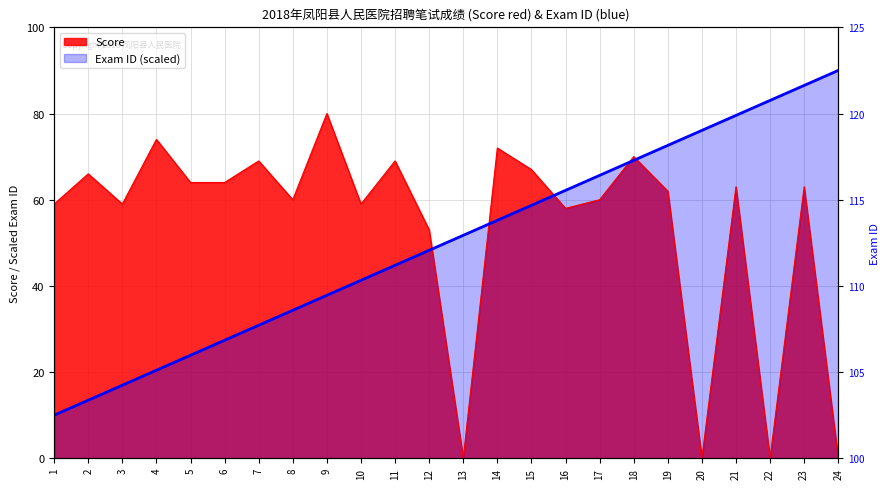

What are all the series names shown in the legend?

Score, Exam_ID